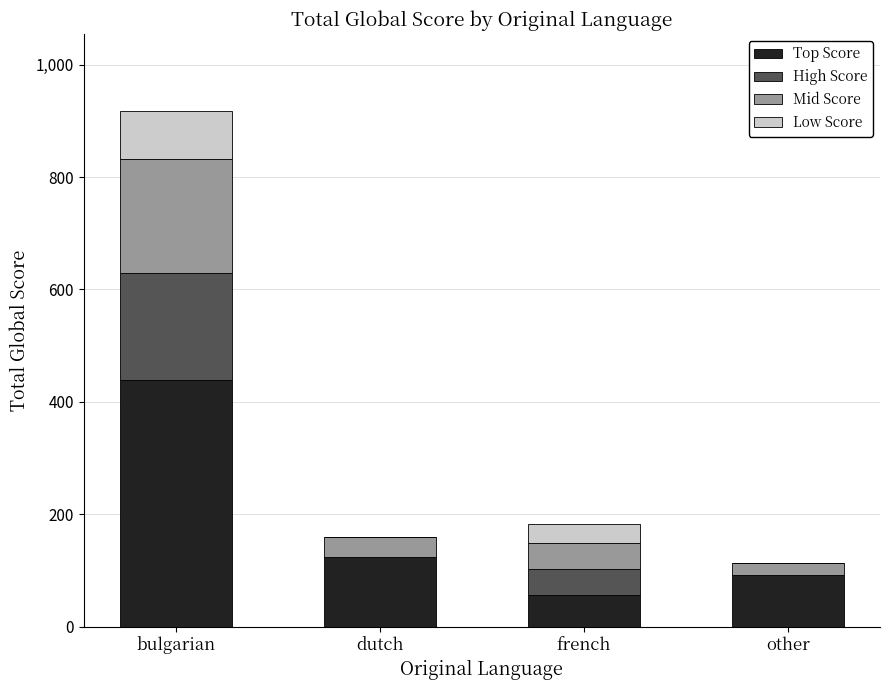

True or false: Top Score has a value of 98 at bulgarian.

False